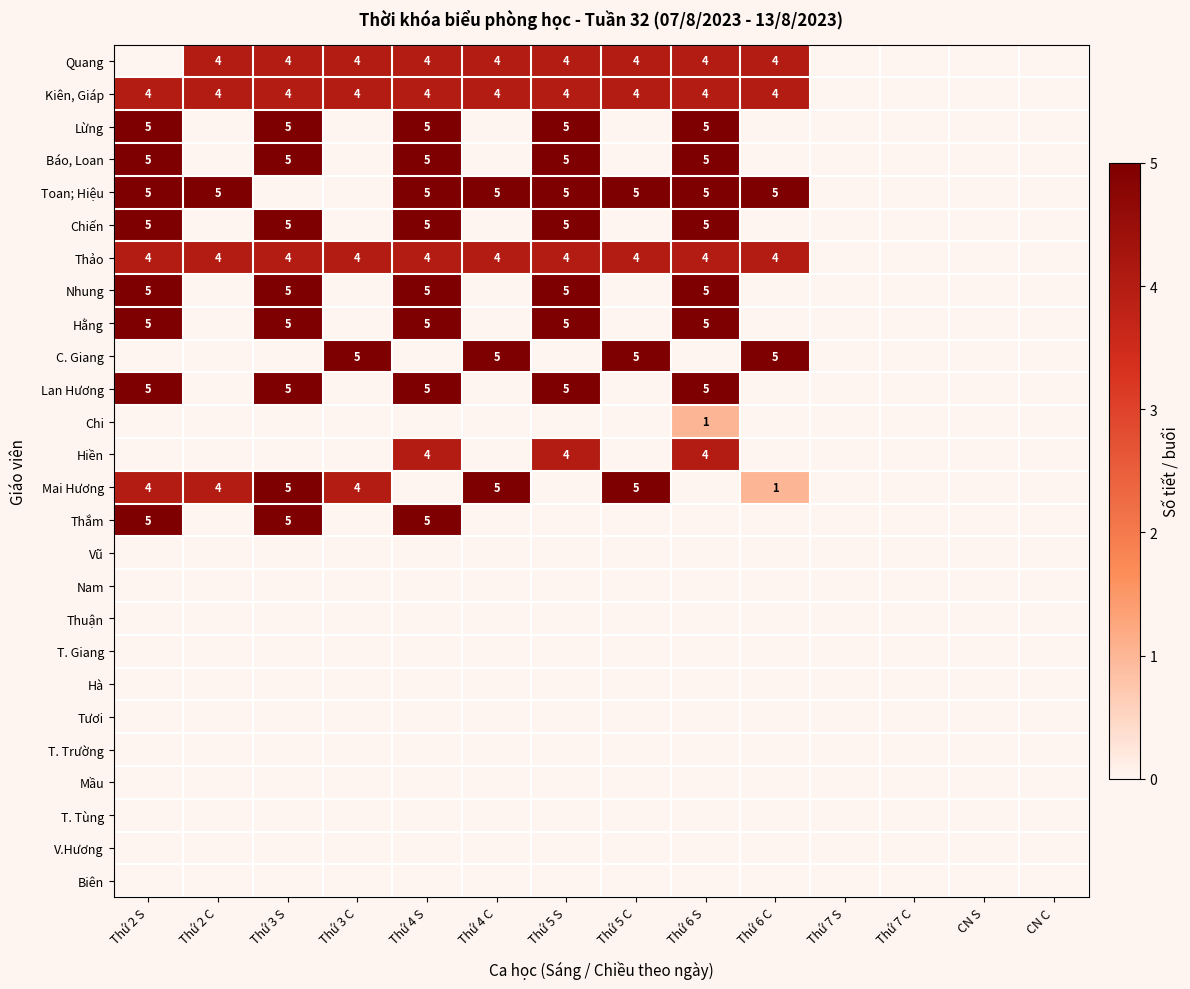

The Thảo series shows 6 at Thứ 2 C. True or false?

False